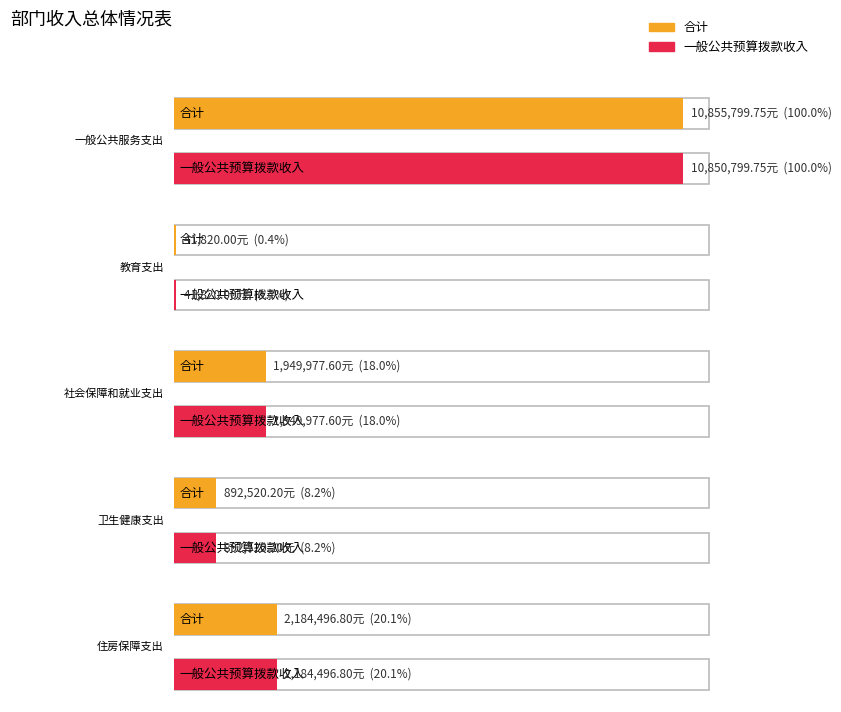

Are the bars grouped side by side (vs. stacked)?

Yes